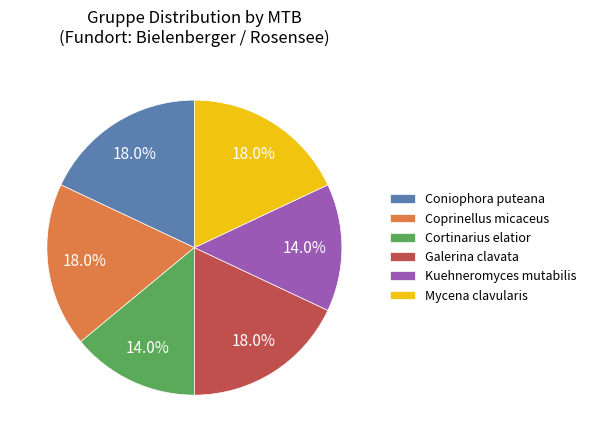

To the nearest percent, what percentage of the pie is Galerina clavata?

18%